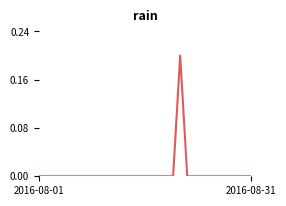

How many values are between 0 and 1?

31